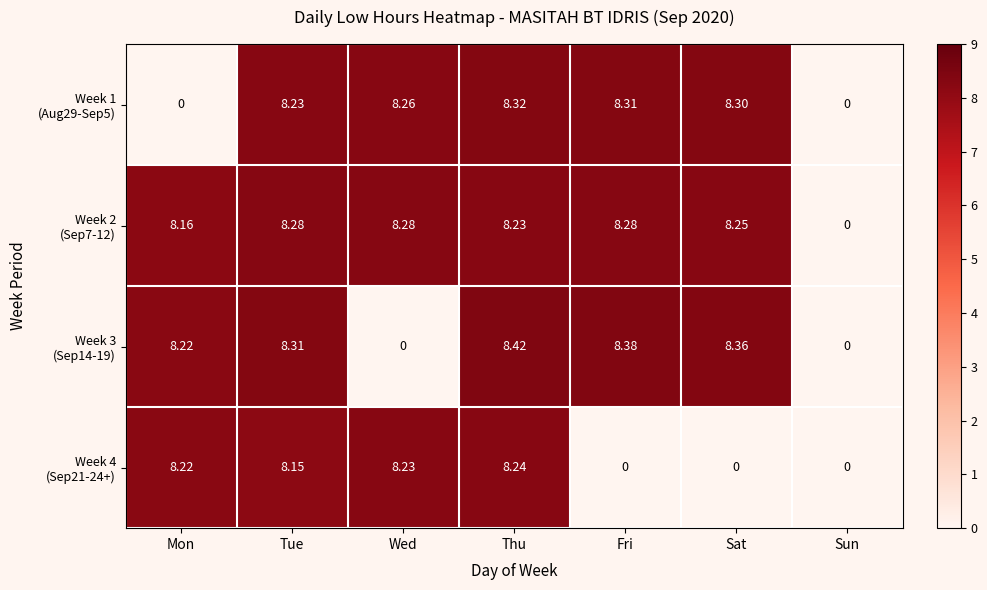

What is the total value across all series at Sat?

24.9